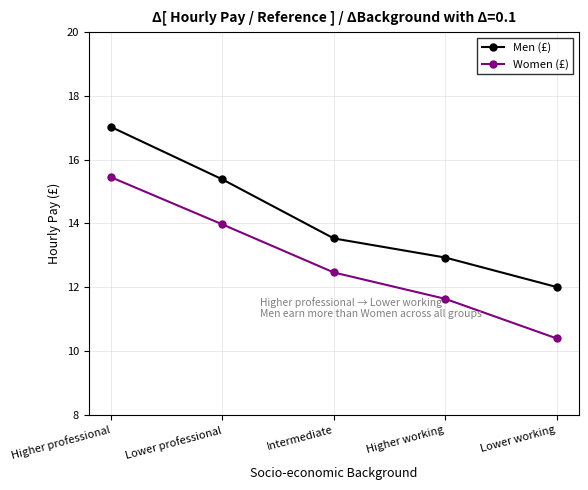

True or false: Men (£) has a value of 12.0 at Lower working.

True